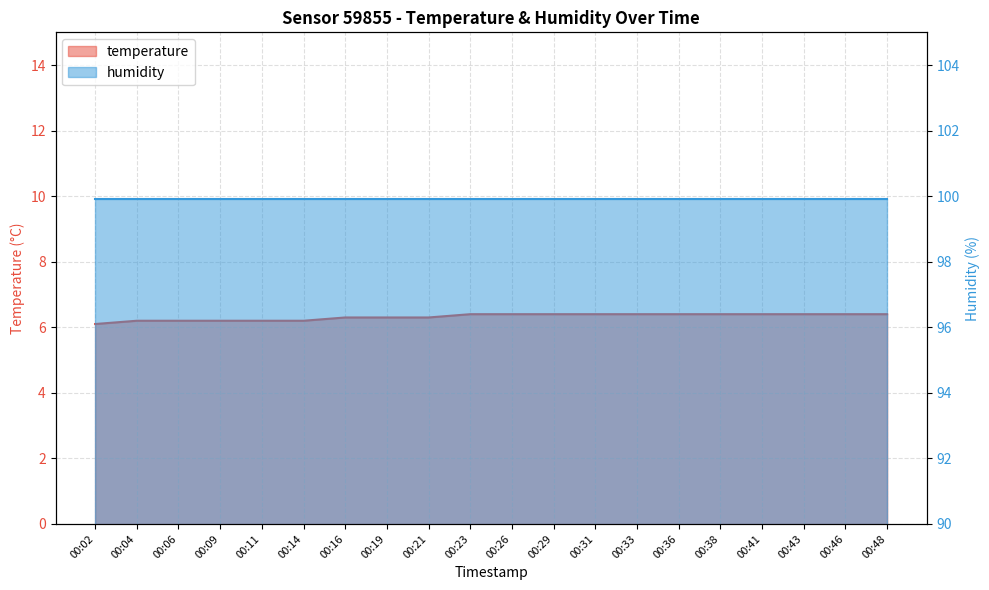

What is the average value?

6.3